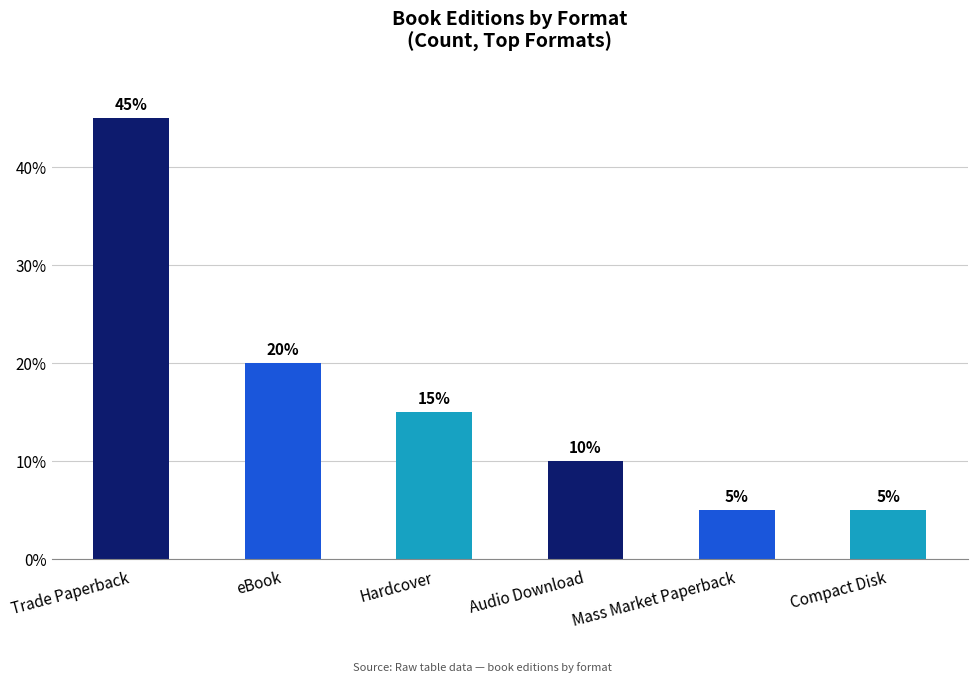

Which category has the highest value across all series?

Trade Paperback